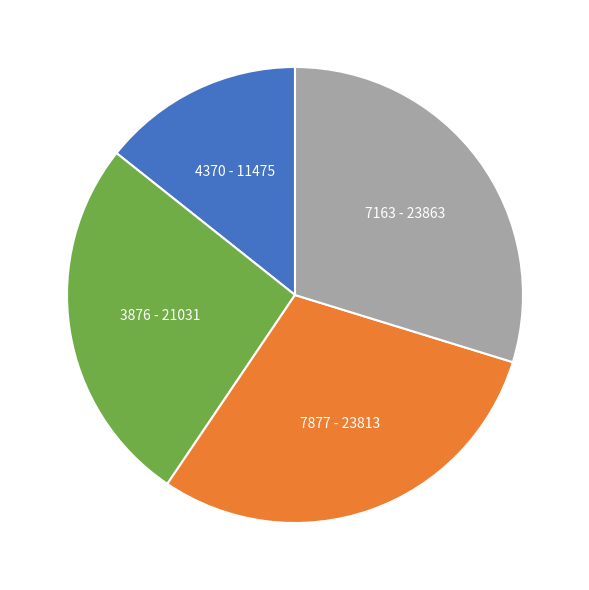

Does 7877 - 23813 account for over 50% of the chart?

No